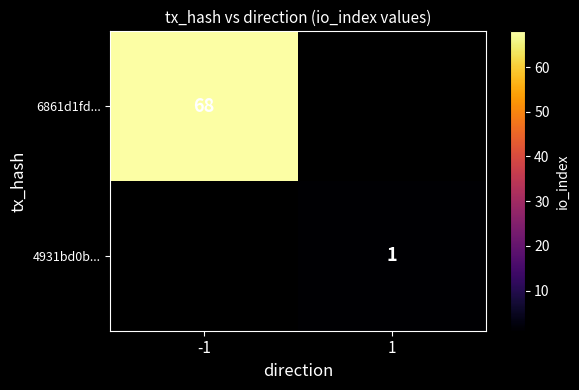

Is it true that 6861d1fd... equals 19.6 at -1?

False